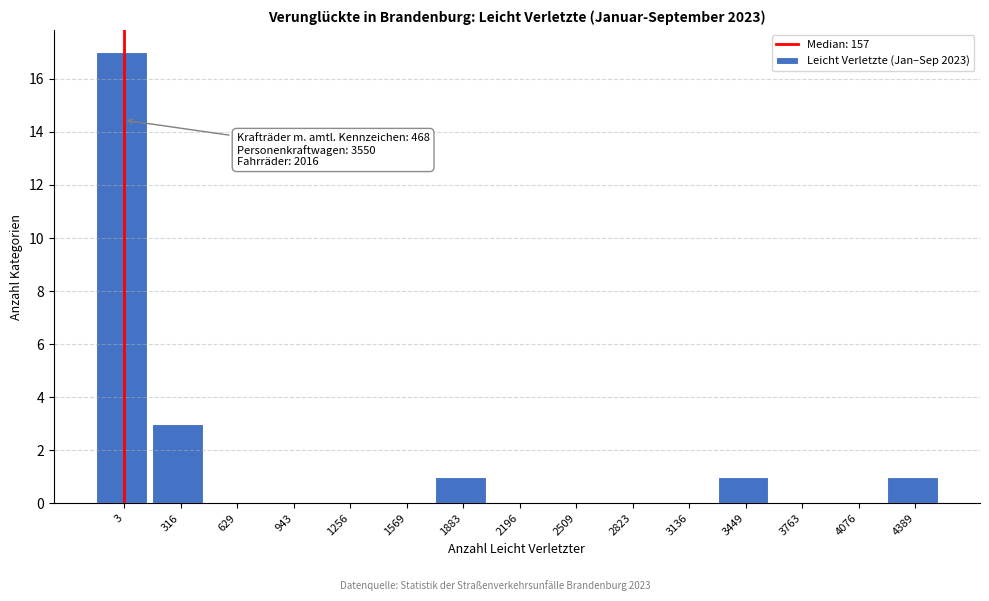

Reading right to left, transcribe all the data shown in this chart.

4389=1	4076=0	3763=0	3449=1	3136=0	2823=0	2509=0	2196=0	1883=1	1569=0	1256=0	943=0	629=0	316=3	3=17